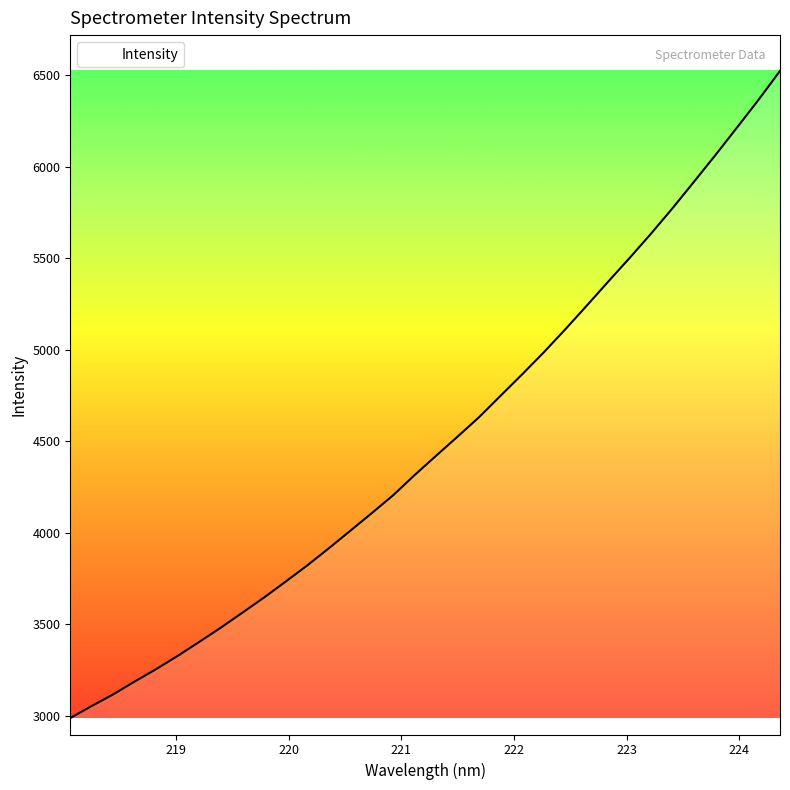

What is the minimum value shown in the chart?

2986.8